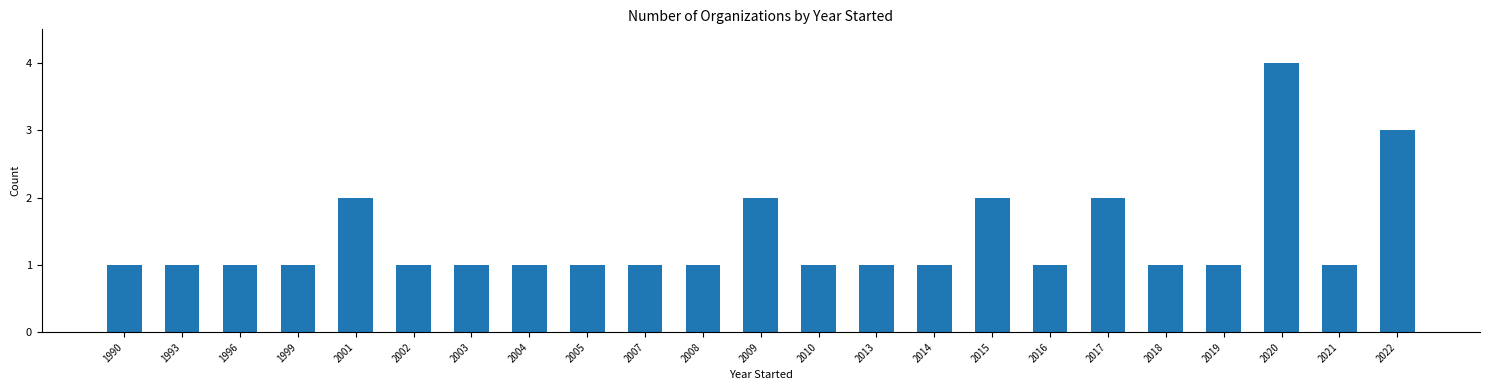

What is the maximum value shown in the chart?

4